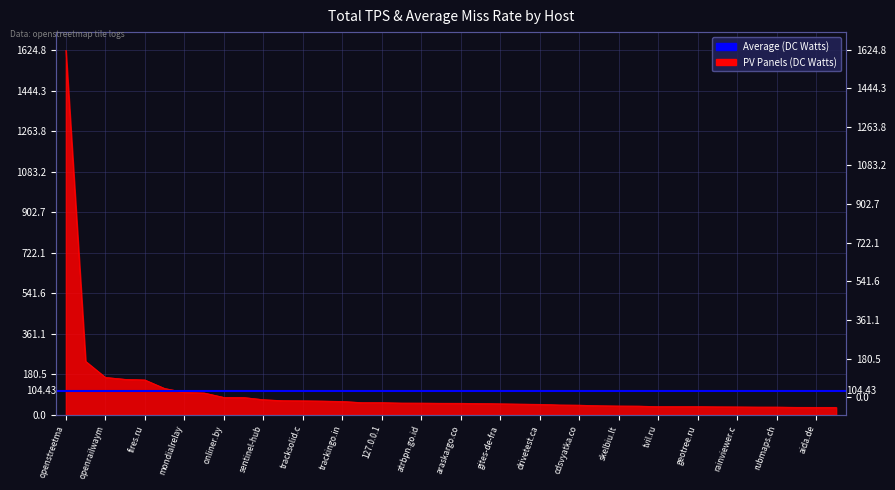

Approximately how many times larger is the value at drivetest.ca compared to nakarte.me?

0.6